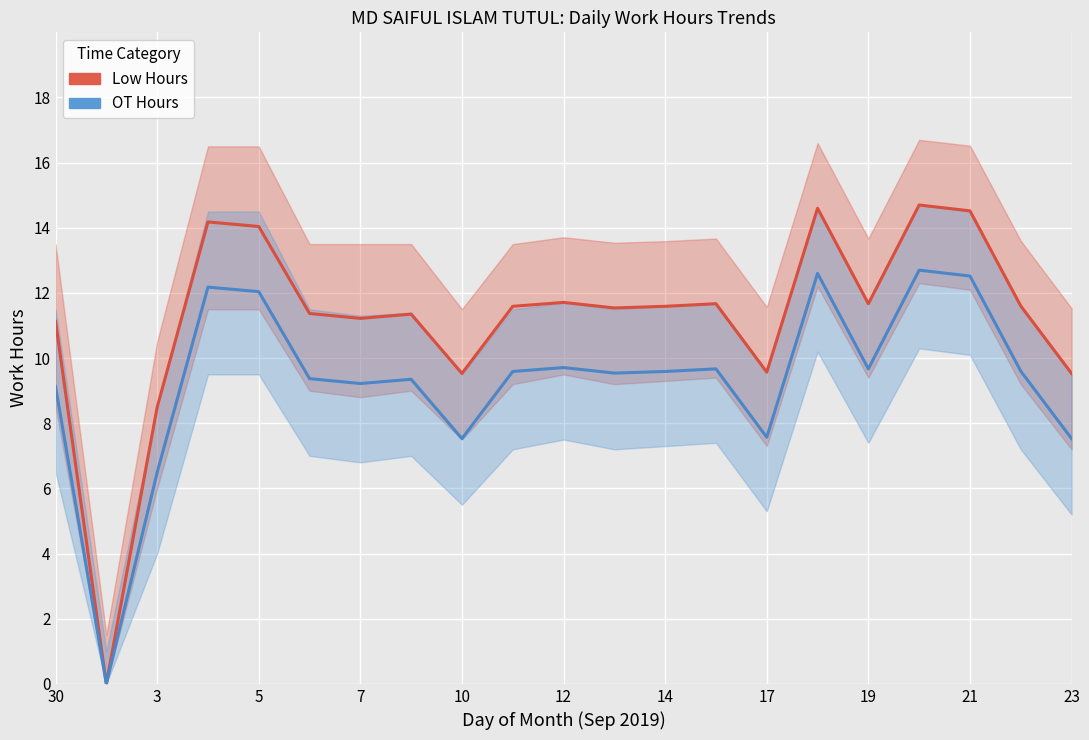

How many values in OT Hours are above zero?

20